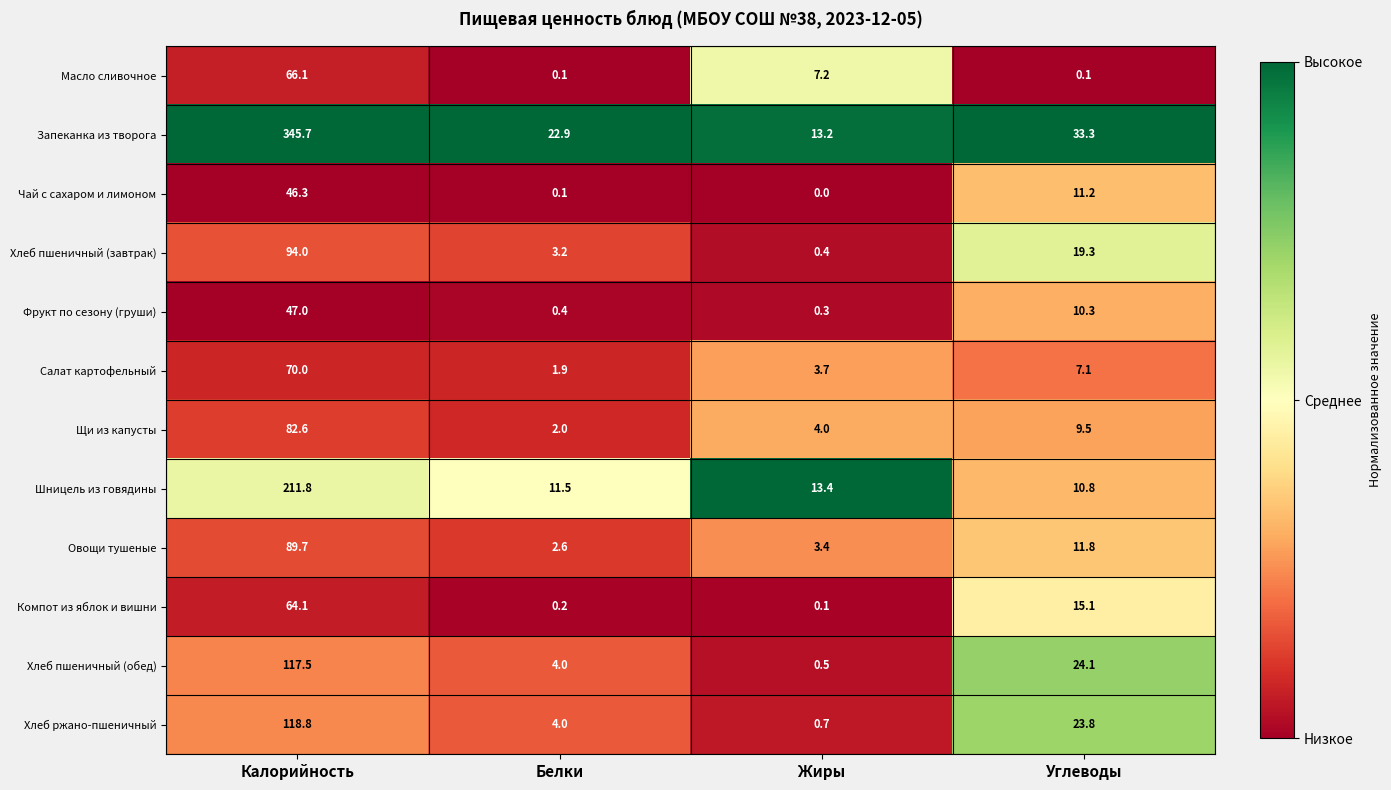

At how many categories does at least one series exceed 0?

4